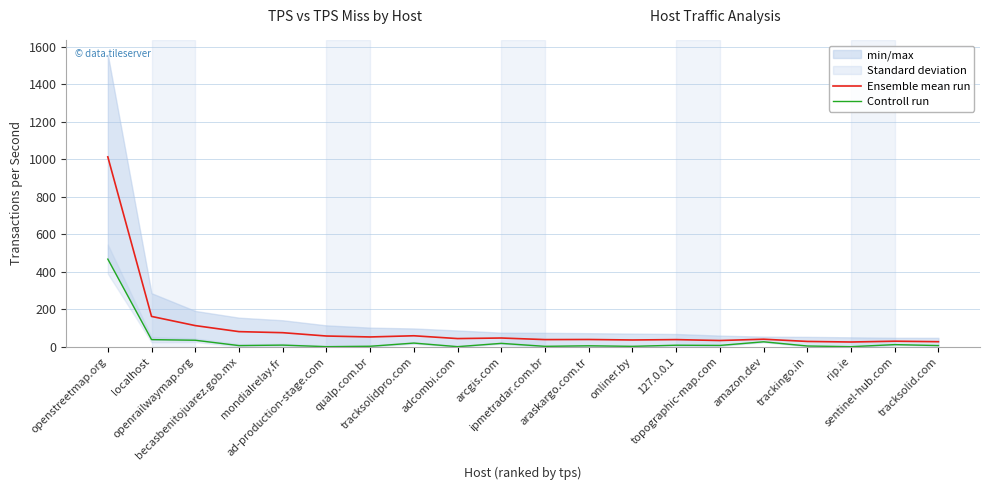

The Controll run series shows 5.2 at trackingo.in. True or false?

False